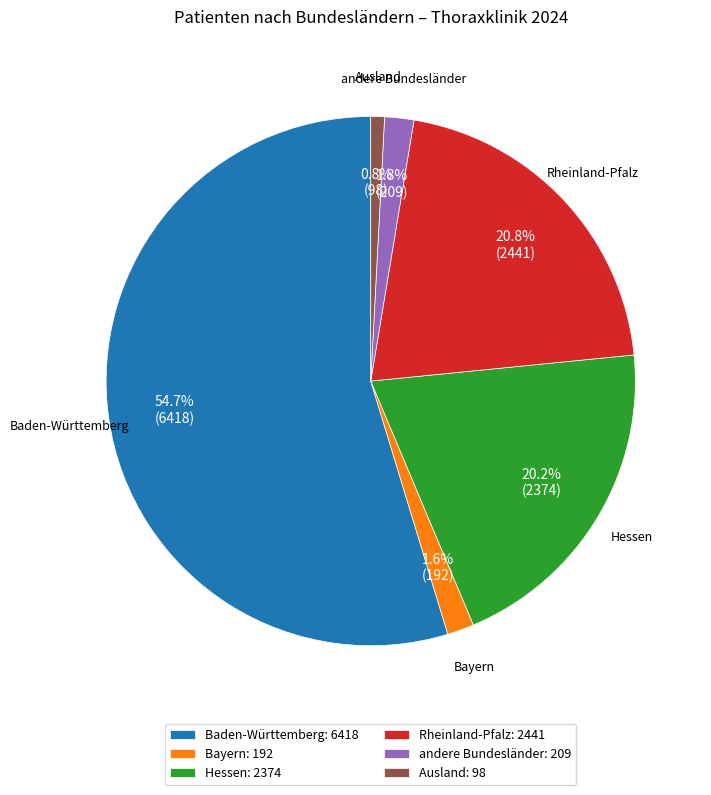

Is there any slice that represents more than half of the pie?

Yes